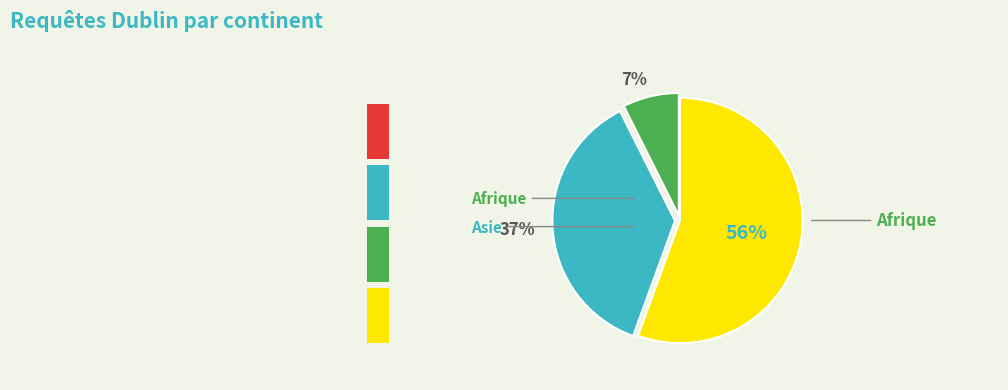

To the nearest percent, what is the average slice percentage?

33%